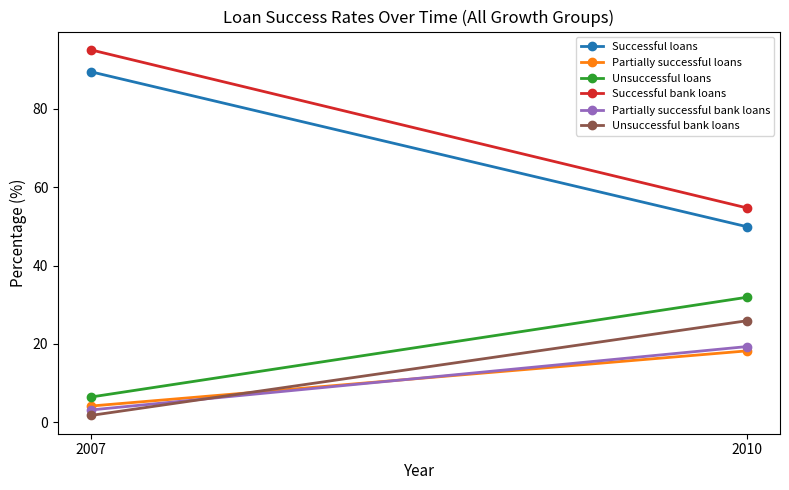

What is the value of the Partially successful bank loans point at the 2nd from the left?

19.3